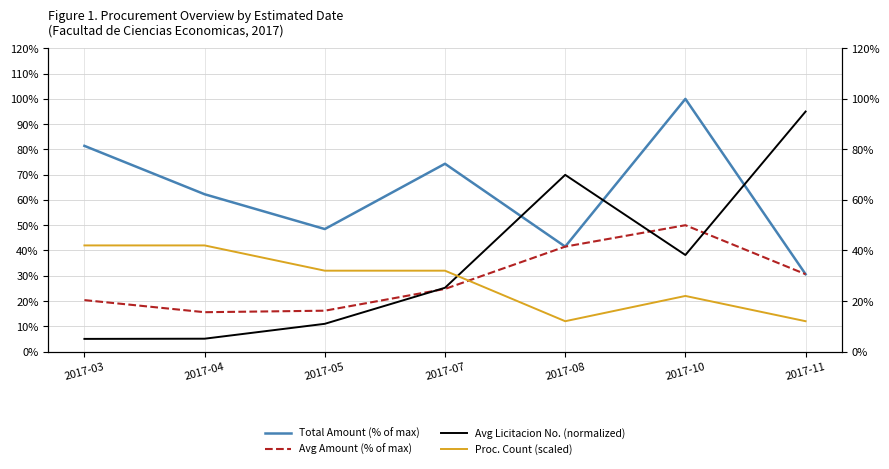

What is the total value across all series at 2017-05?

107.6